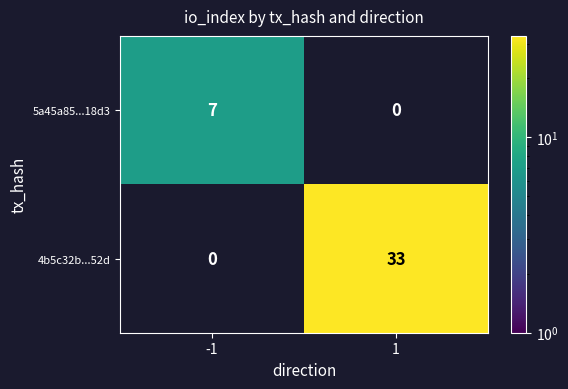

Rank the categories by 5a45a85...18d3 value from lowest to highest.

1, -1